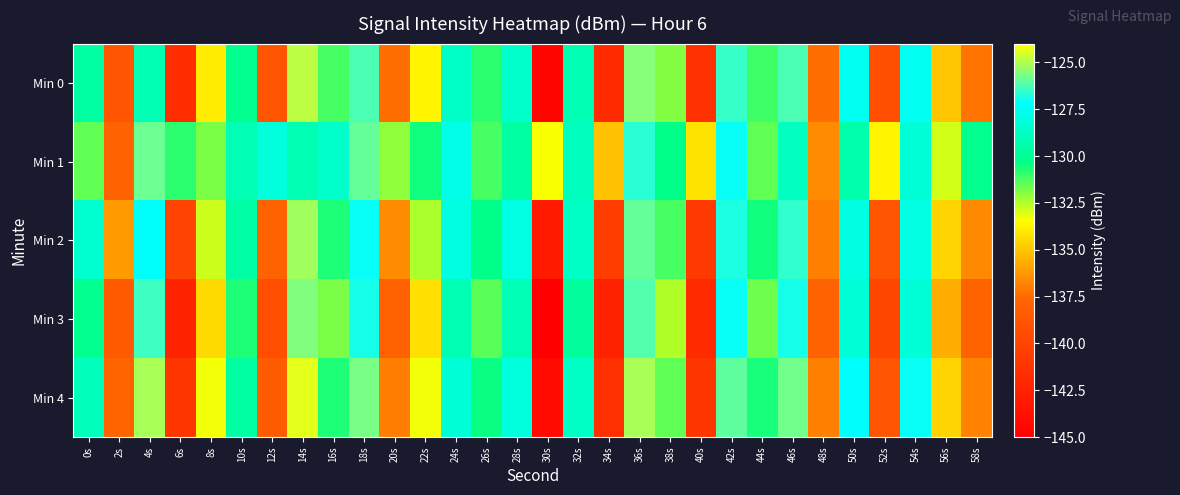

Which series has the widest spread of values?

Min 0